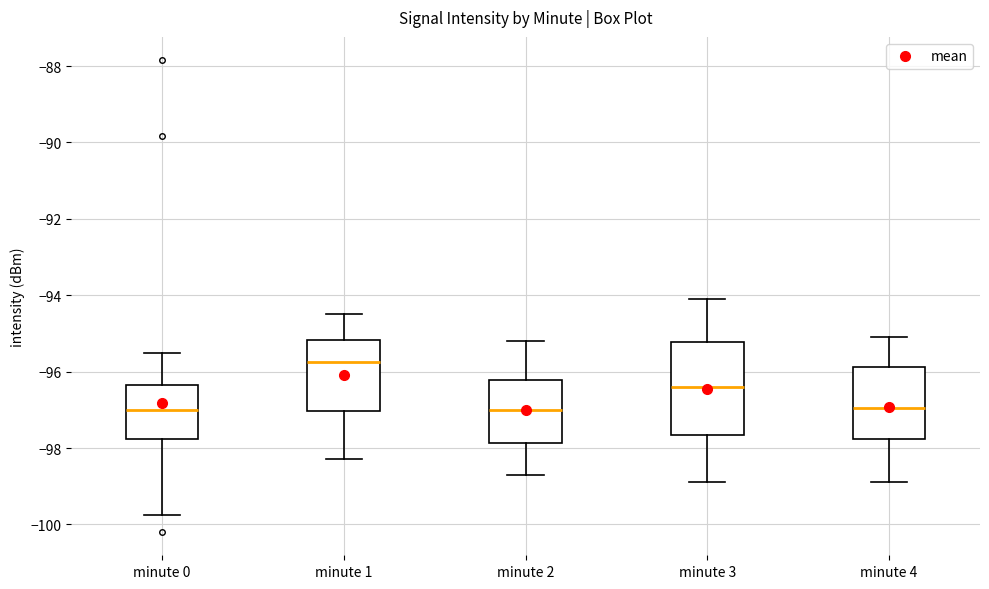

Reading left to right, read every box against the y-axis: the position of its median line, the range the box covers, and the ends of its whiskers. The values are not printed on the chart, so give them approximately, as read against the axis.

minute 0: median -97.0, box -97.8 to -96.4, whiskers -99.8 to -95.6
minute 1: median -95.8, box -97.0 to -95.2, whiskers -98.2 to -94.4
minute 2: median -97.0, box -97.8 to -96.2, whiskers -98.6 to -95.2
minute 3: median -96.4, box -97.6 to -95.2, whiskers -98.8 to -94.0
minute 4: median -97.0, box -97.8 to -95.8, whiskers -98.8 to -95.0